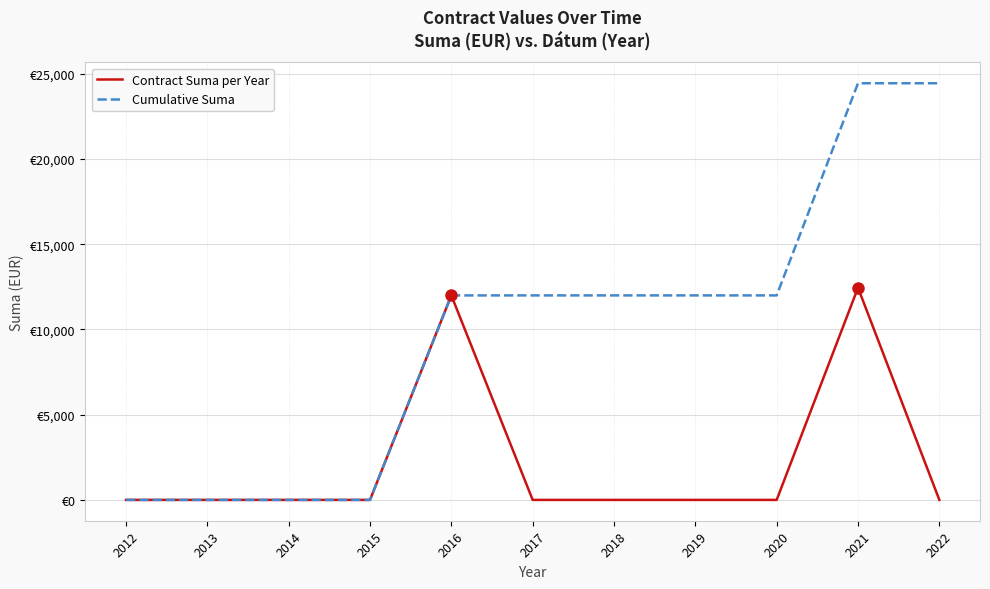

Does the chart display data point markers on the line(s)?

No